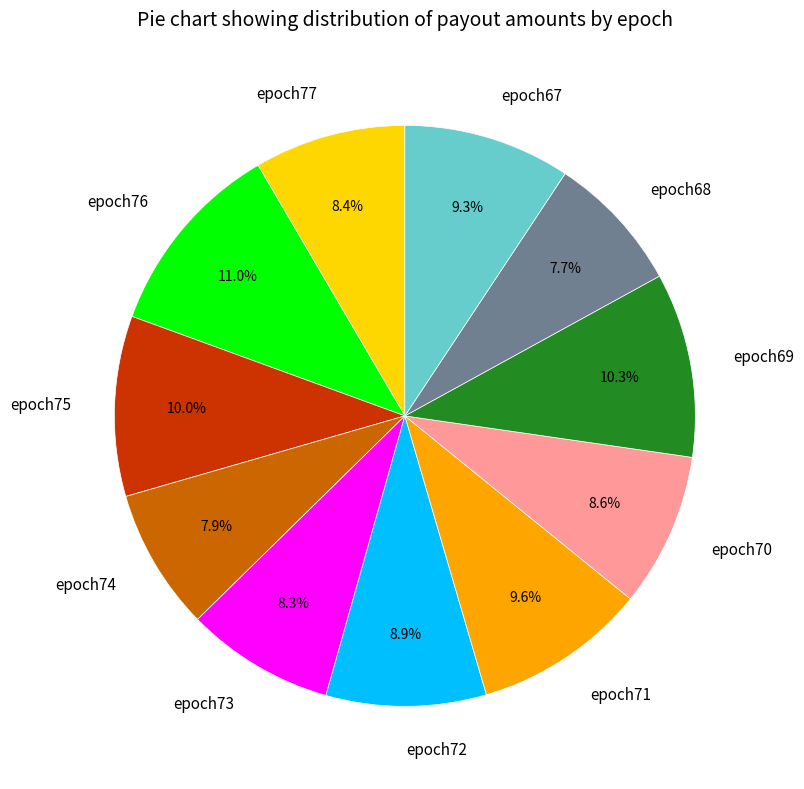

Which slice is the largest?

epoch76